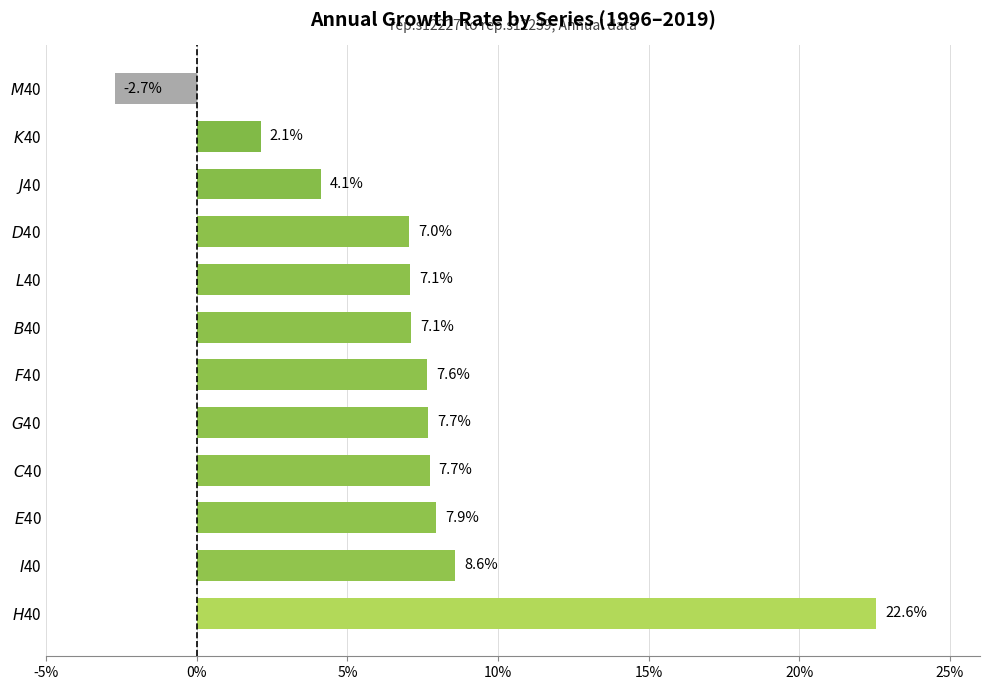

How many values are above zero?

11